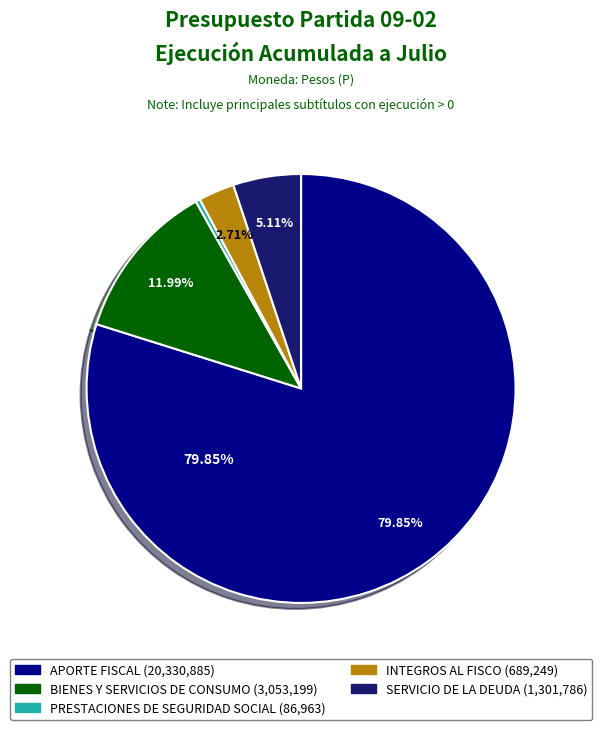

True or false: SERVICIO DE LA DEUDA accounts for 1% of the total.

False